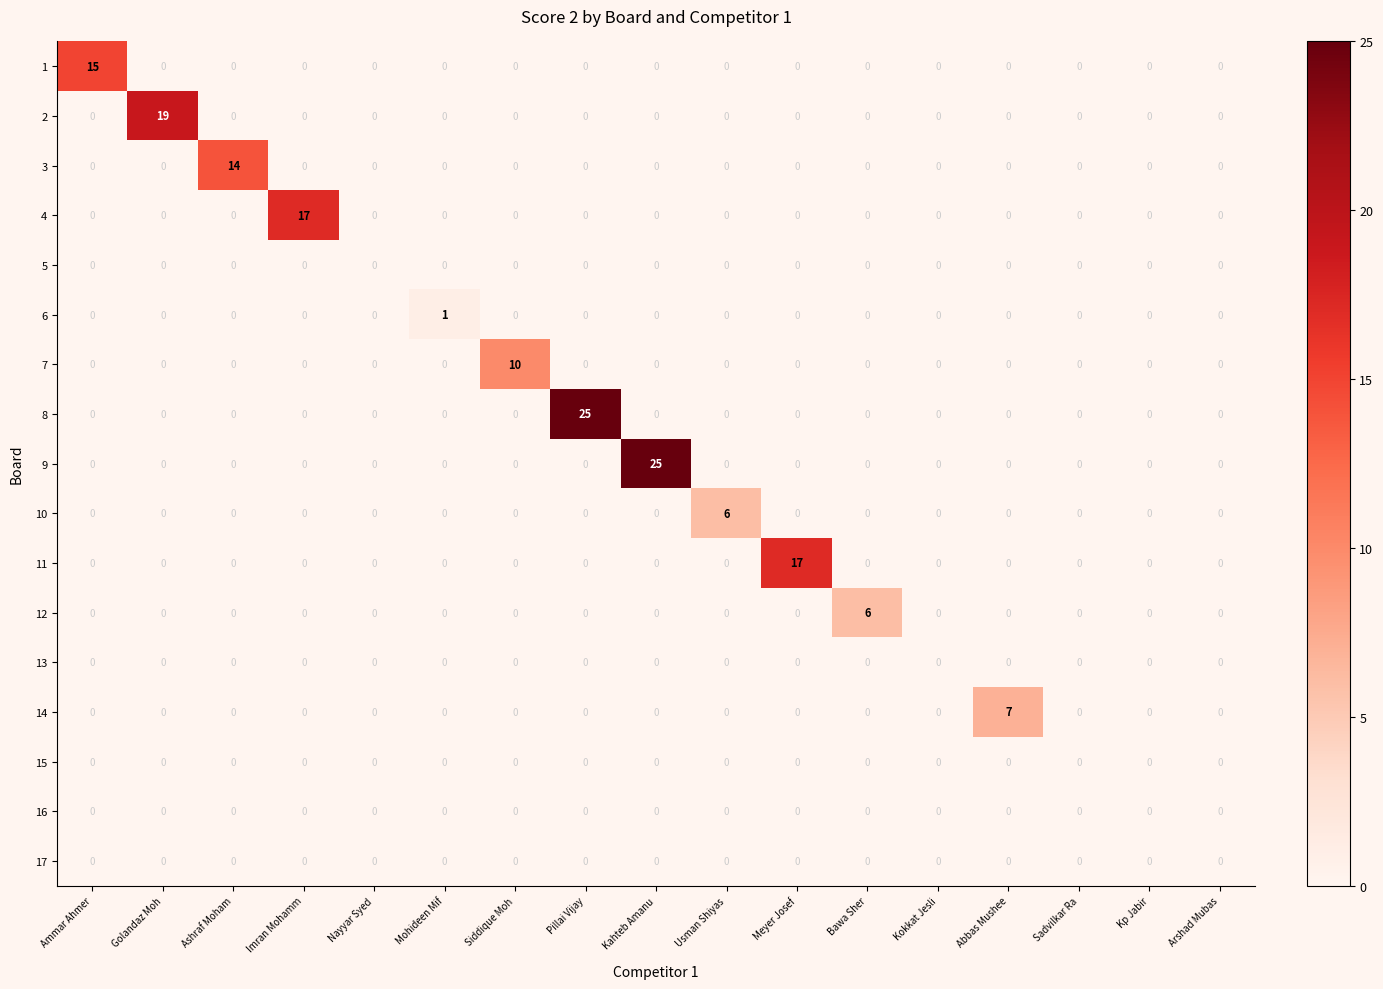

What is the maximum value for 2?

19